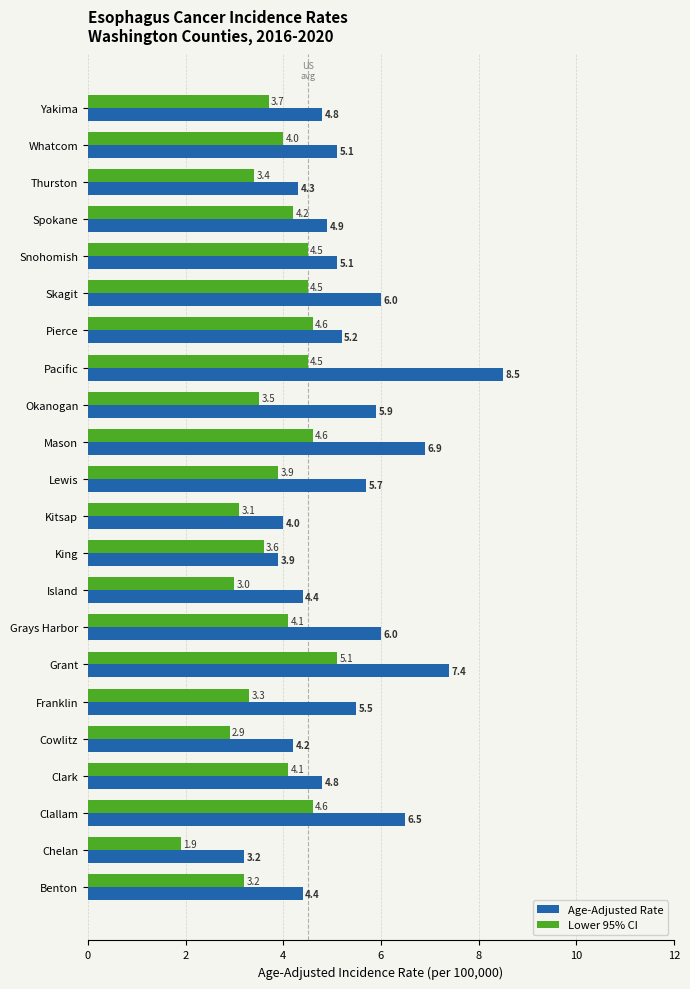

At which category does the chart reach its peak across all series?

Pacific